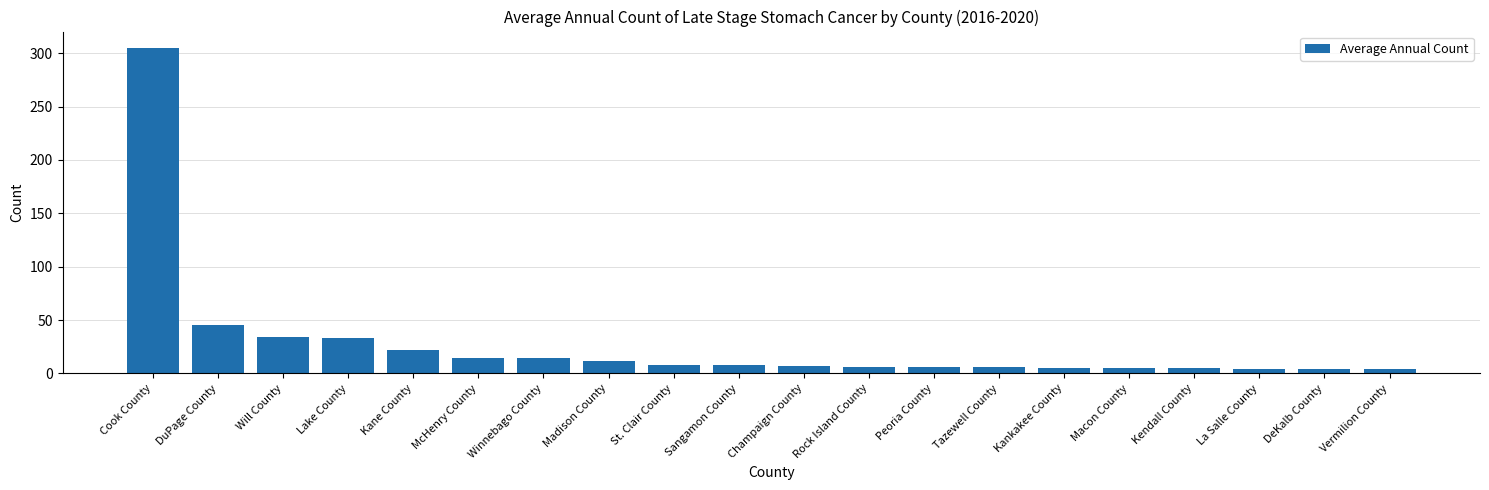

Approximately how many times larger is the value at Cook County compared to Madison County?

25.4